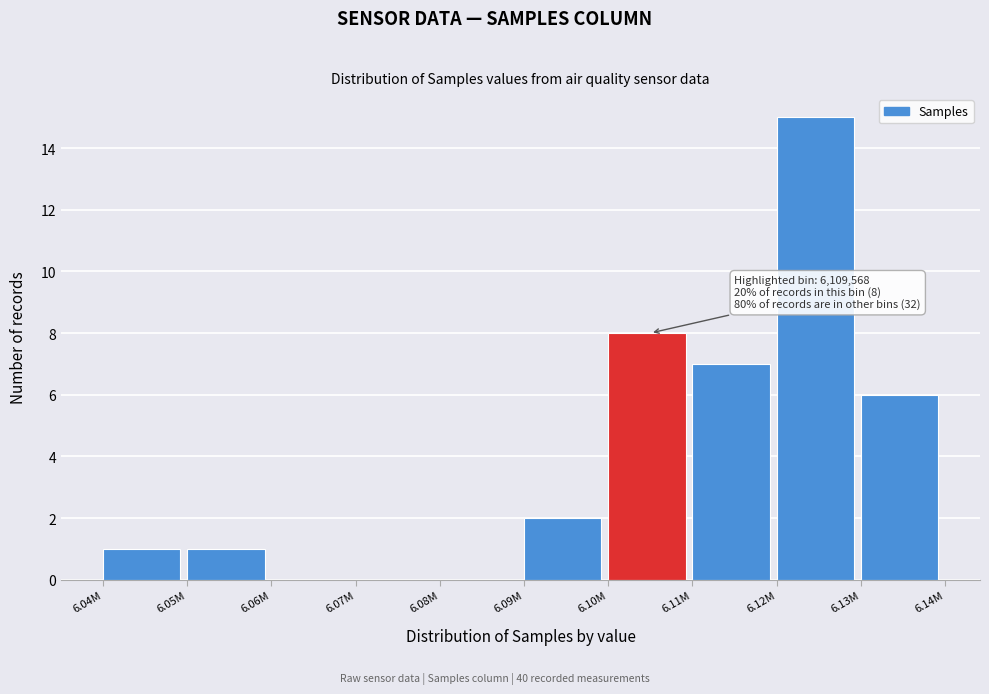

Reading left to right, what are all the values shown in this chart?

6.04M=1	6.05M=1	6.06M=0	6.07M=0	6.08M=0	6.09M=2	6.10M=8	6.11M=7	6.12M=15	6.13M=6